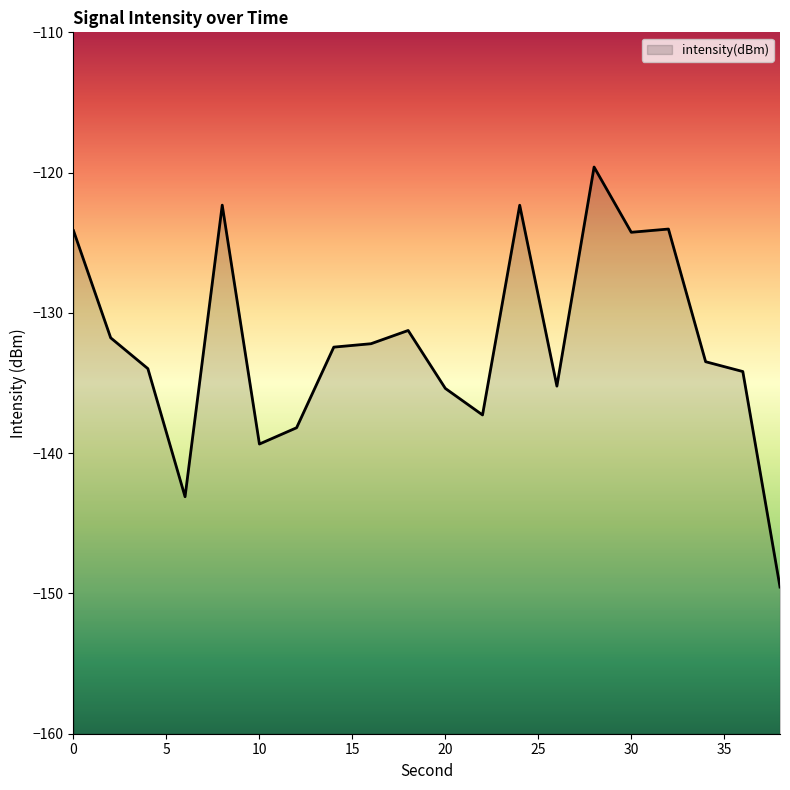

Does the chart display data point markers on the line(s)?

No